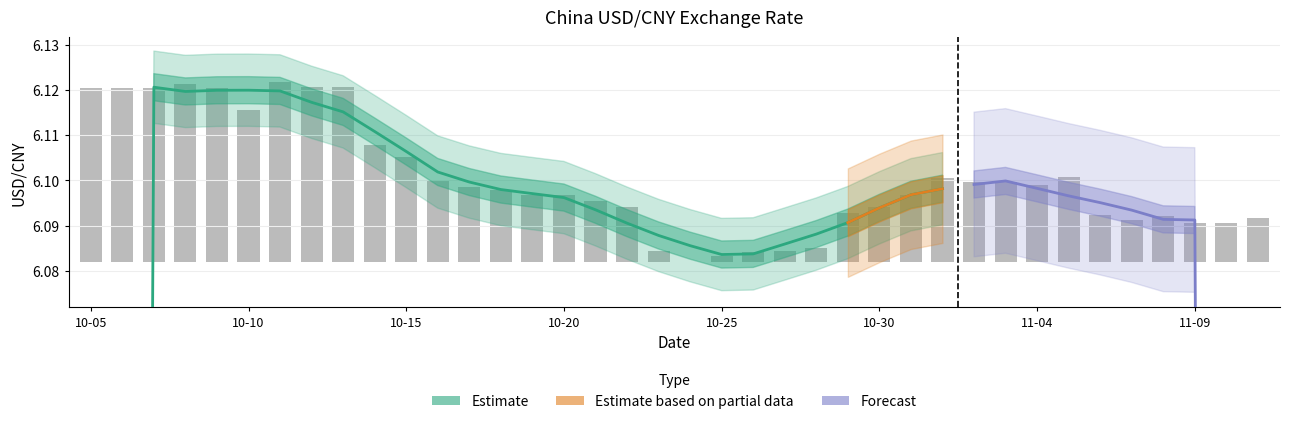

Which label corresponds to the smallest value in the chart?

2013-10-24